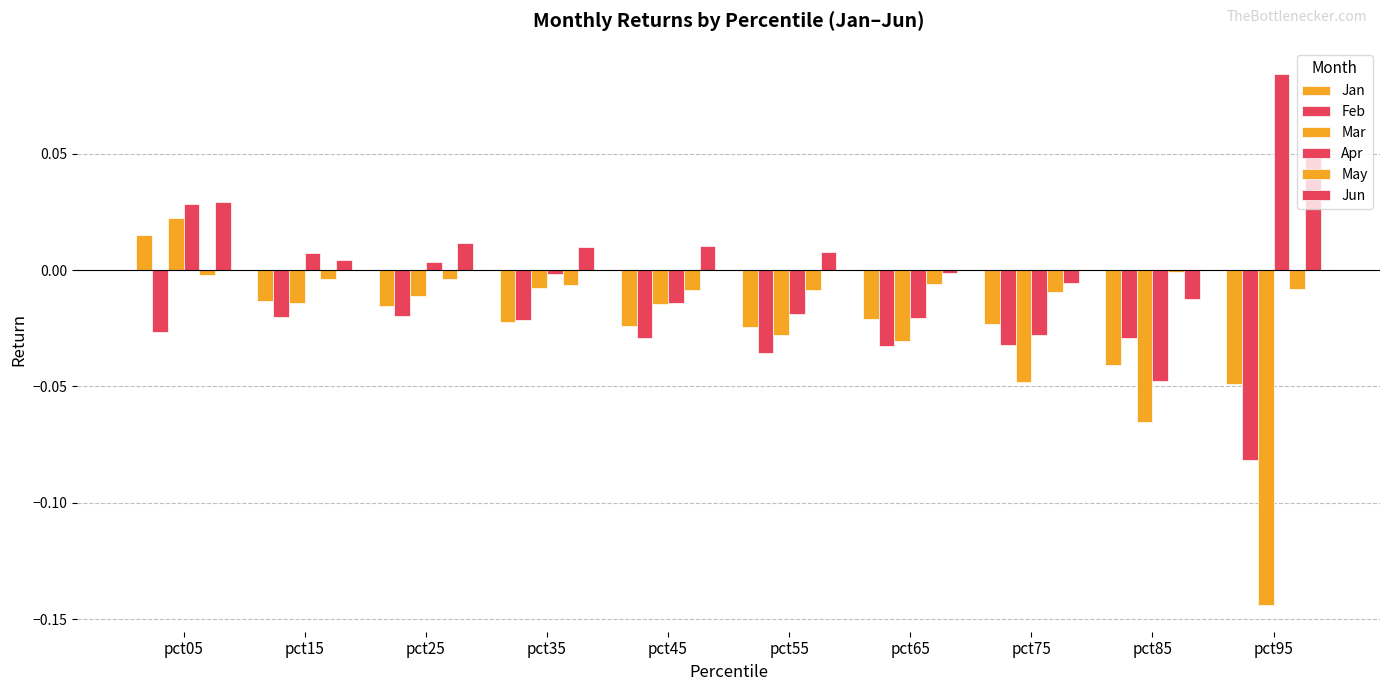

The value of Mar at pct35 is -0.0. True or false?

False